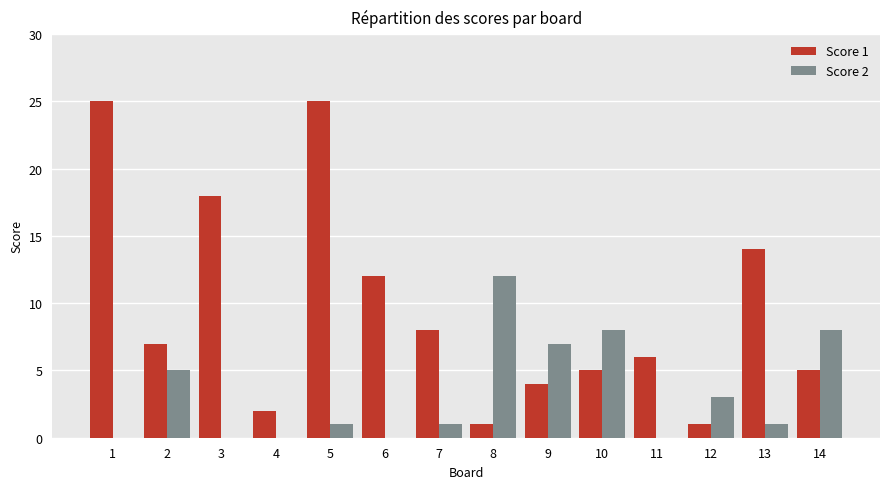

The Score 2 series shows 1 at 5. True or false?

True